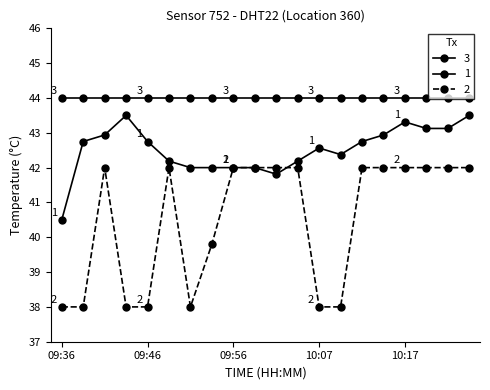

At how many categories does at least one series exceed 40?

20